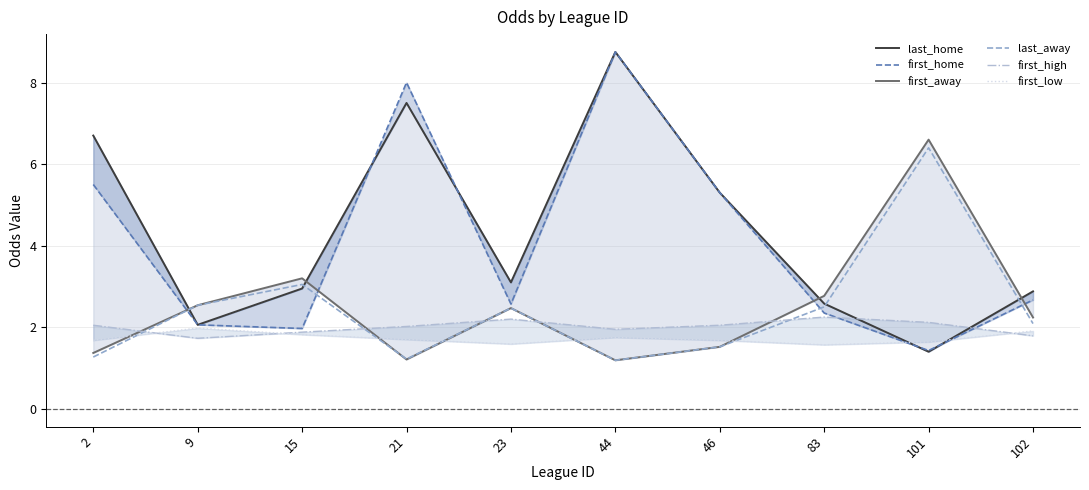

Where is the first local minimum for first_home?

15